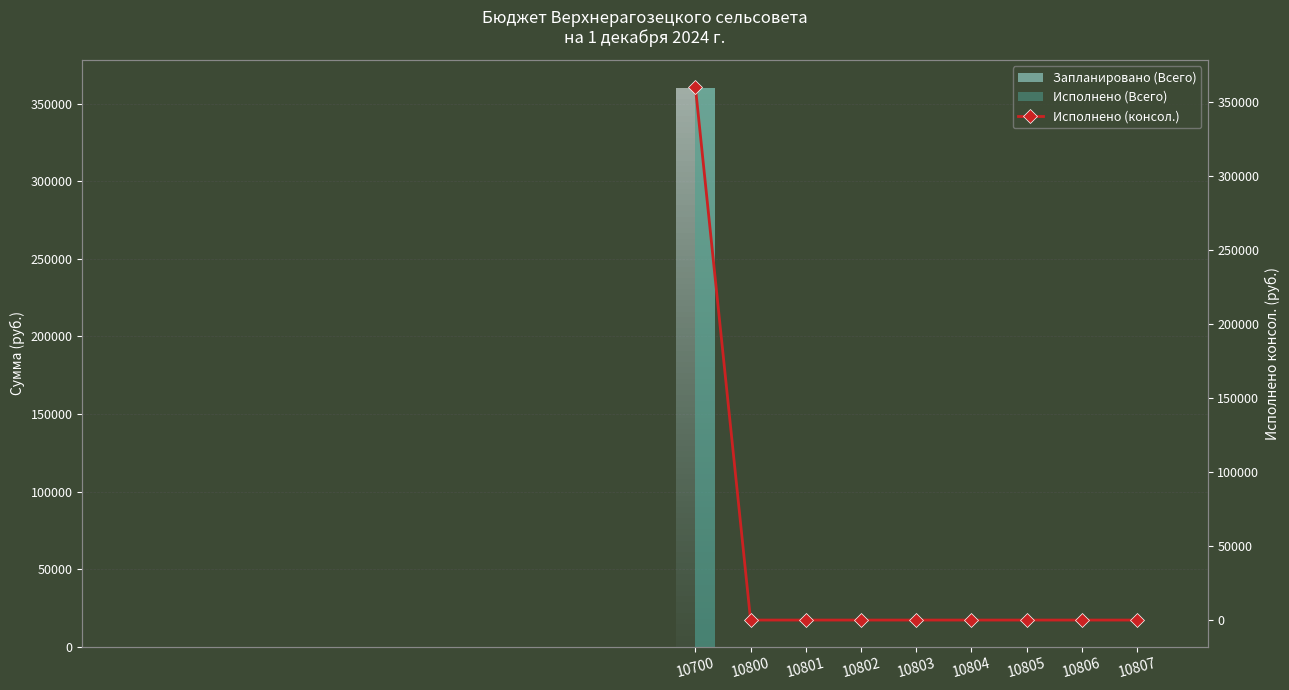

Is it true that the value at 10800 is 0.0?

True